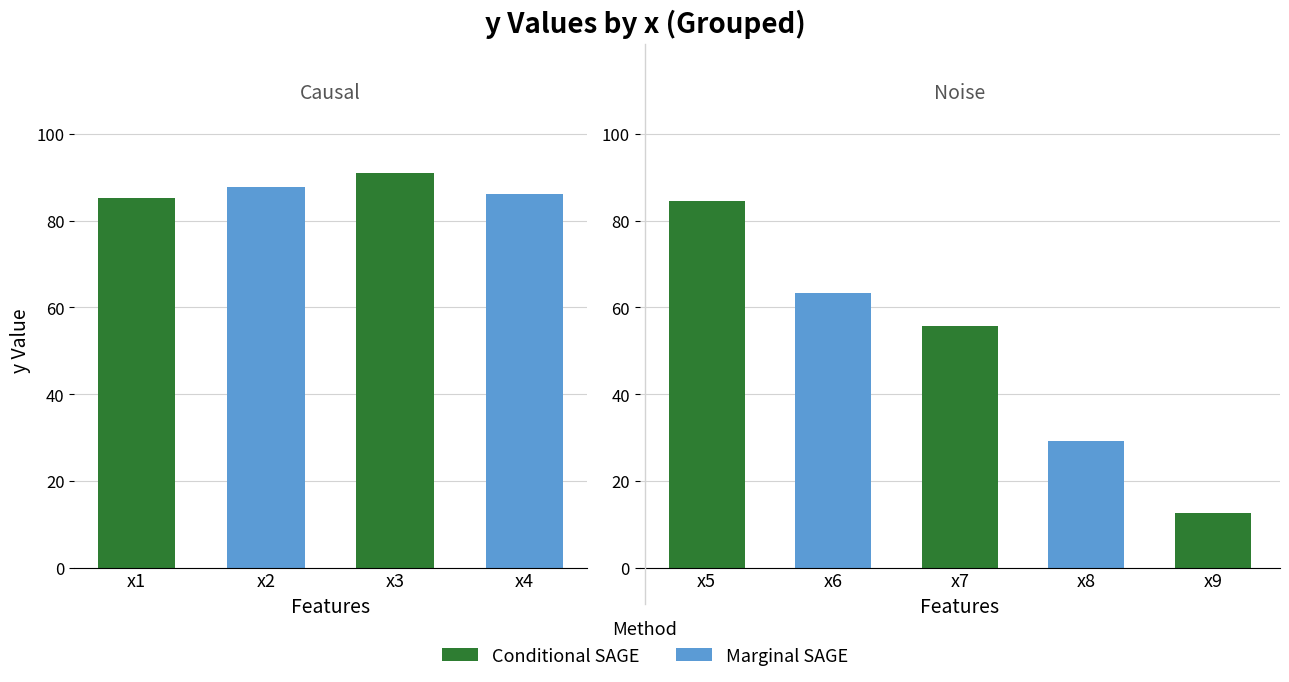

At which category does the chart reach its minimum across all series?

9